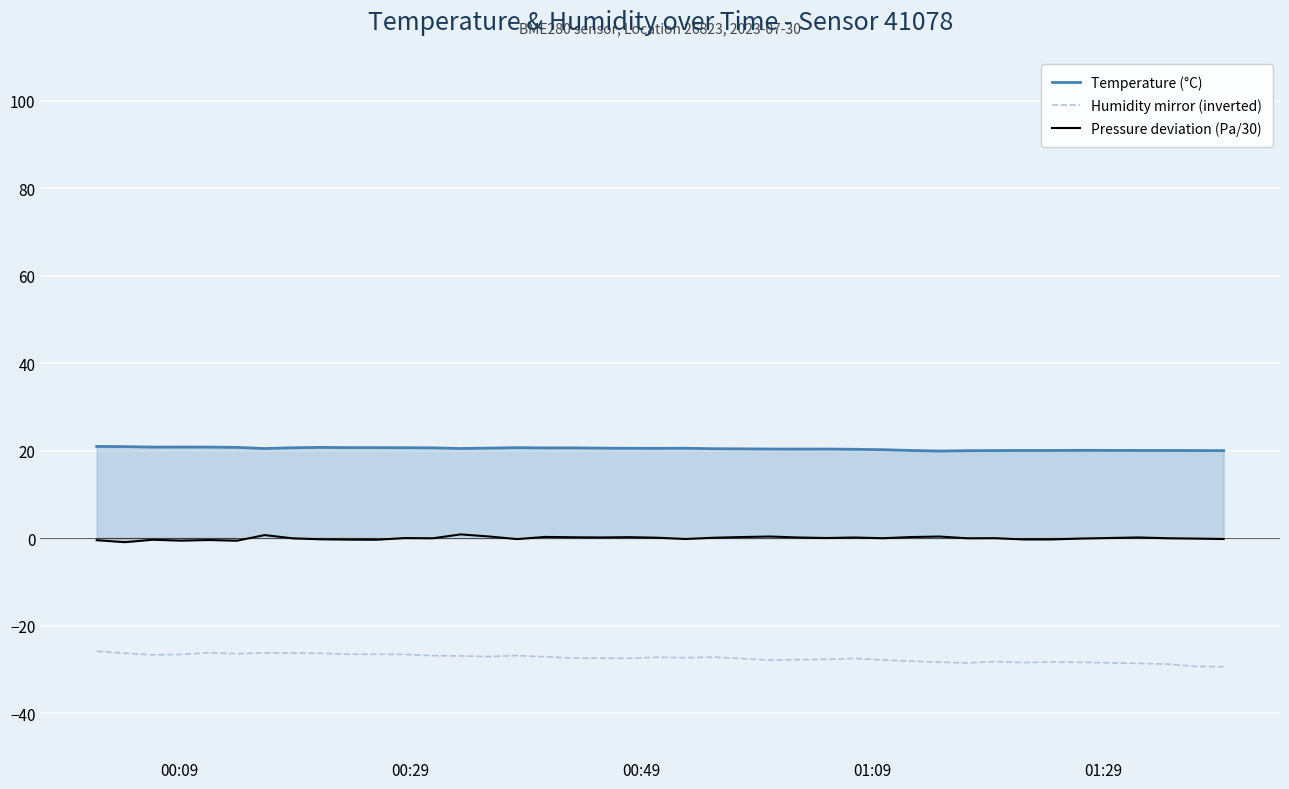

True or false: Humidity mirror (inverted) and Pressure deviation (Pa/30) intersect in this chart.

False